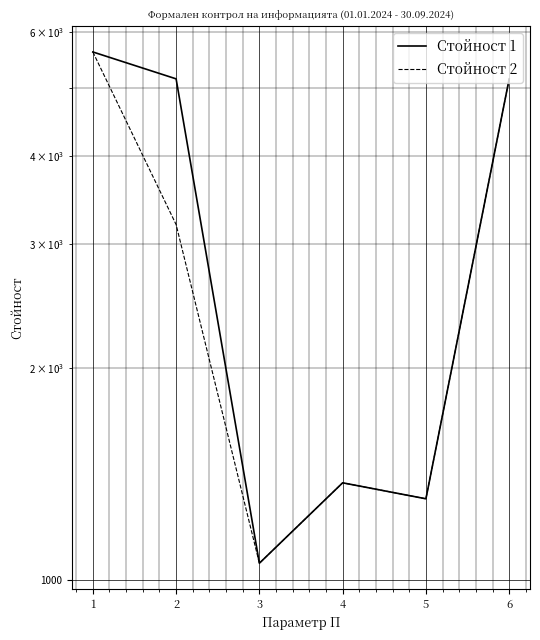

Reading left to right, extract all data points from this chart.

Стойност 1: 1=5628	2=5154	3=1057	4=1375	5=1305	6=5154
Стойност 2: 1=5628	2=3200	3=1057	4=1375	5=1305	6=5154